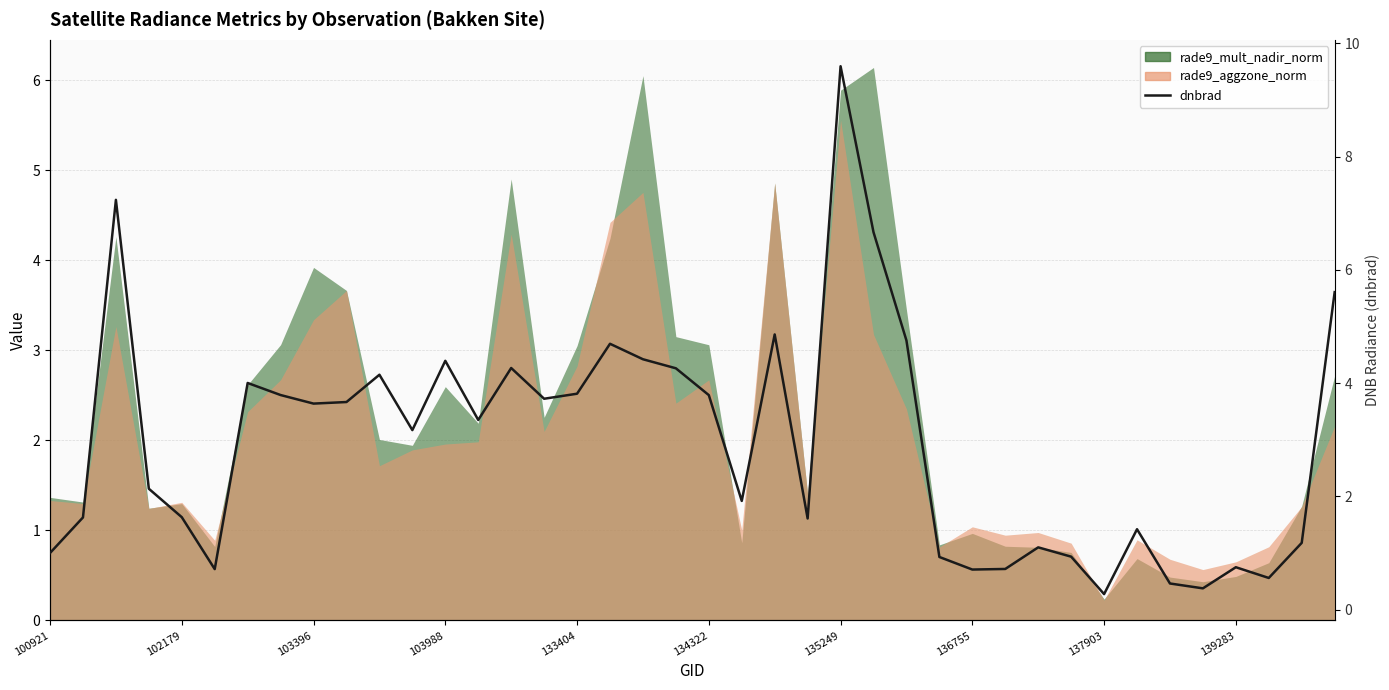

List the labels in order of value, largest first.

24, 103396, 25, 39, 22, 26, 17, 18, 12, 14, 19, 10, 135249, 16, 136755, 20, 15, 139283, 137903, 13, 11, 103988, 21, 133404, 102179, 23, 33, 38, 30, 100921, 31, 27, 36, 29, 134322, 28, 37, 34, 35, 32